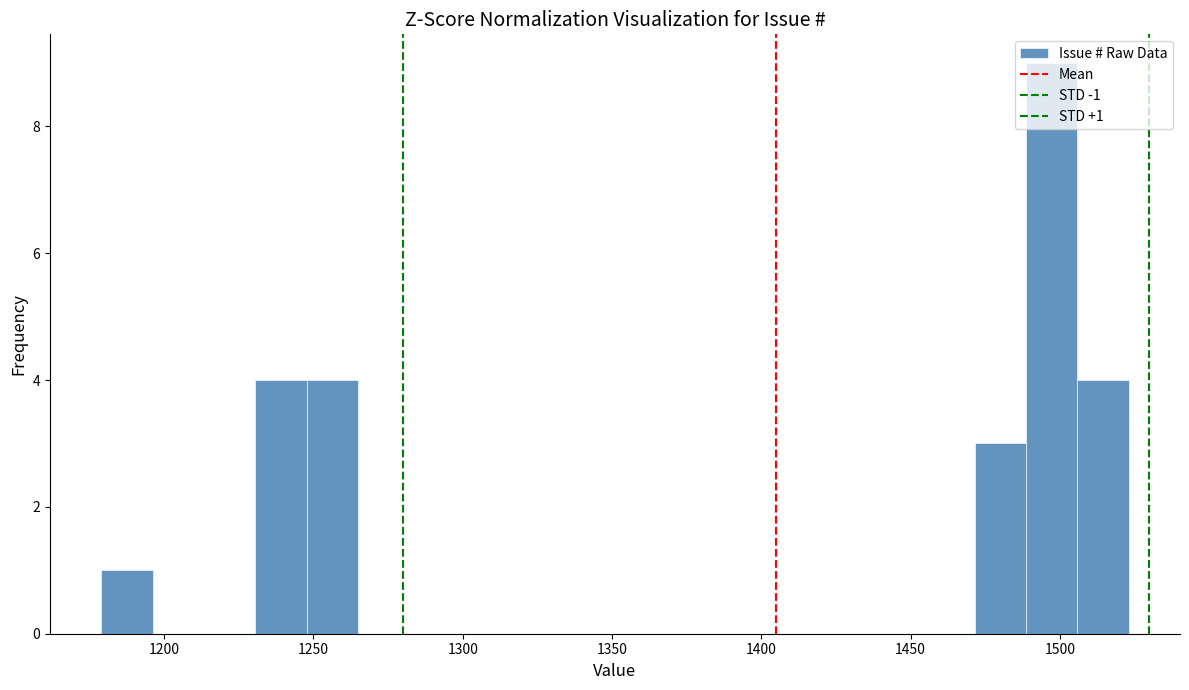

Around what value on the x-axis is the tallest bar? Give the approximate position of its centre, as read against the axis.

1495